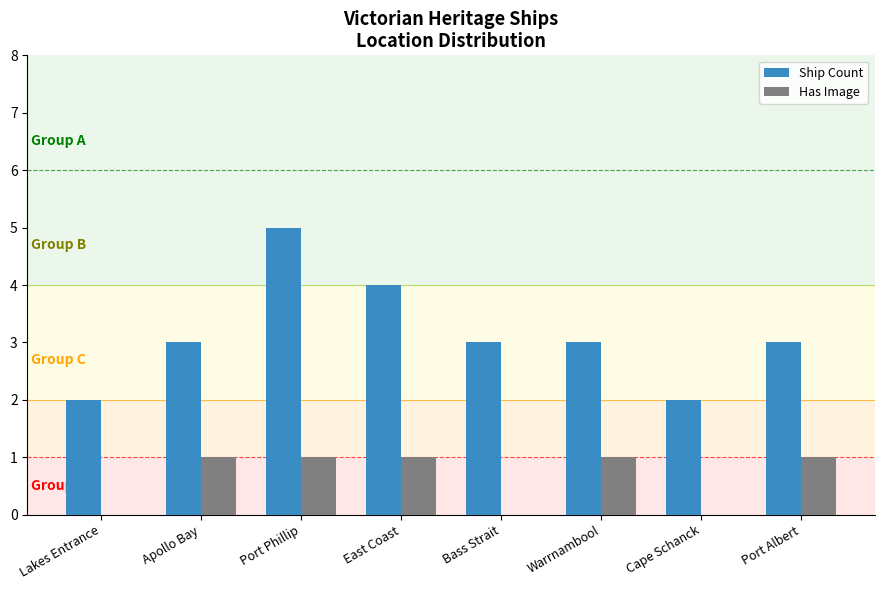

Reading left to right, transcribe all the data shown in this chart.

Ship Count: 2	3	5	4	3	3	2	3
Has Image: 0	1	1	1	0	1	0	1